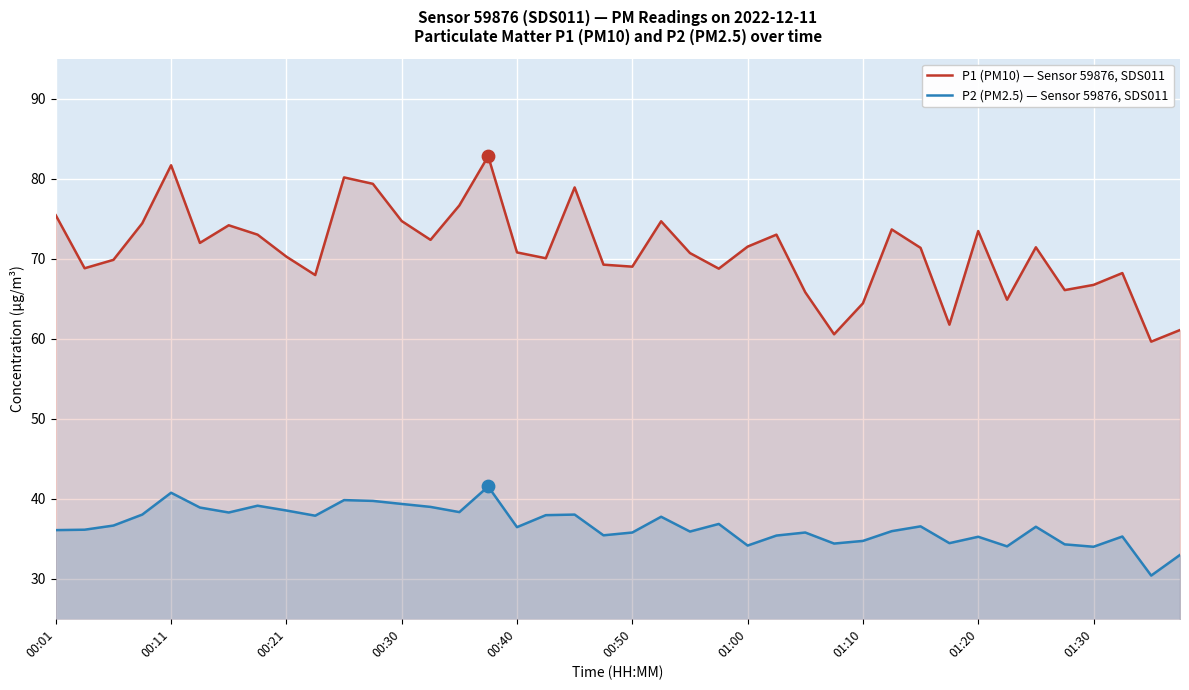

Which series has the widest spread of Y values?

P1 (PM10) — Sensor 59876, SDS011